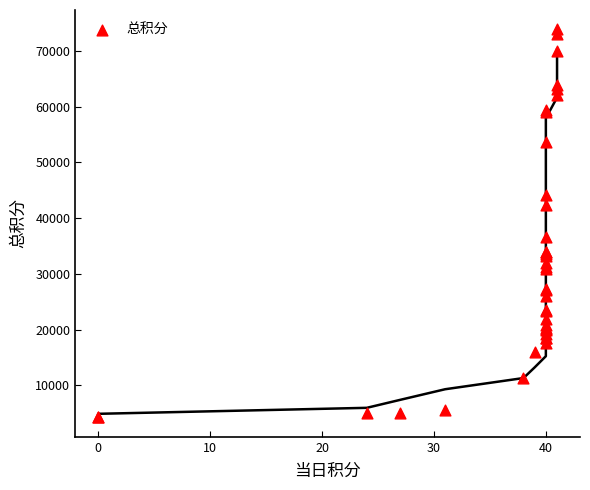

What Y value in the scatter plot is closest to 39059?

36682